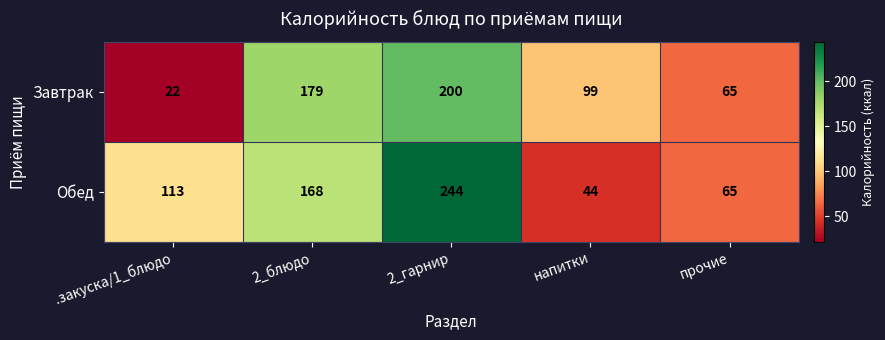

Which series changed the most between 2_гарнир and напитки?

Обед